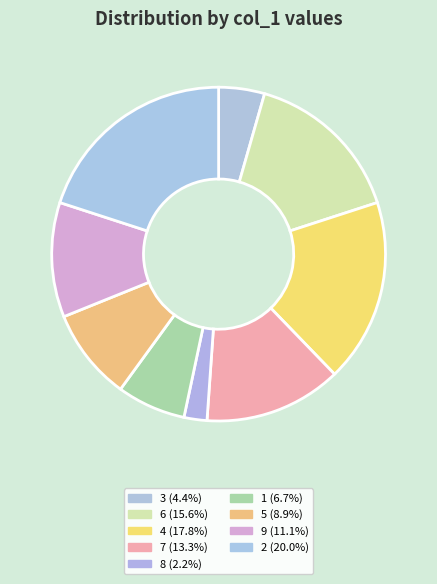

What is the change in value from 6 to 4?

+1